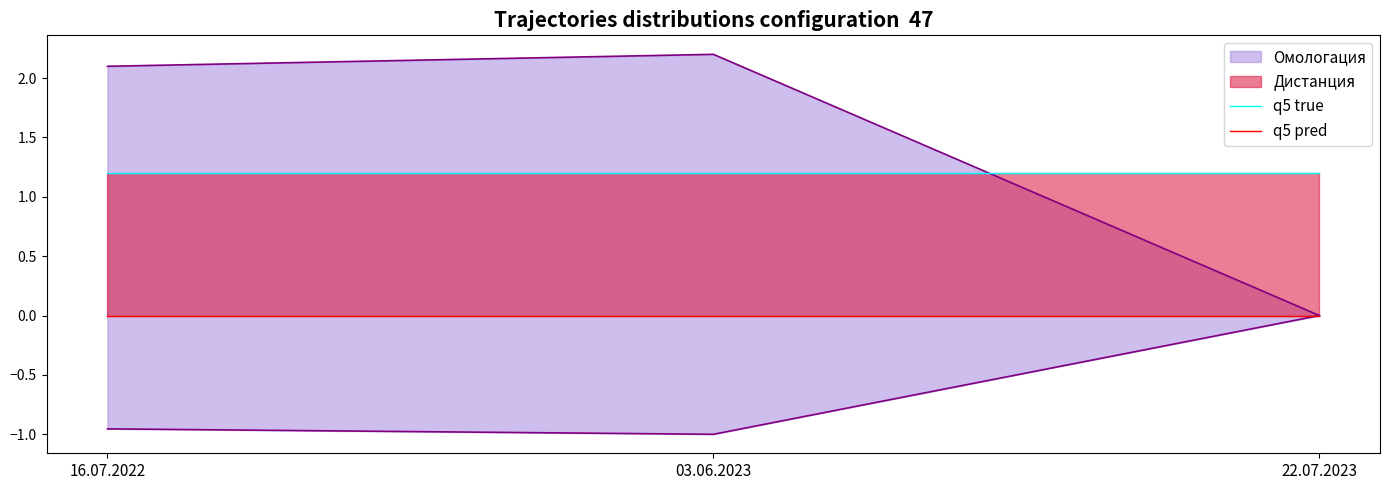

What is the sum of all q5 true values?

3.6